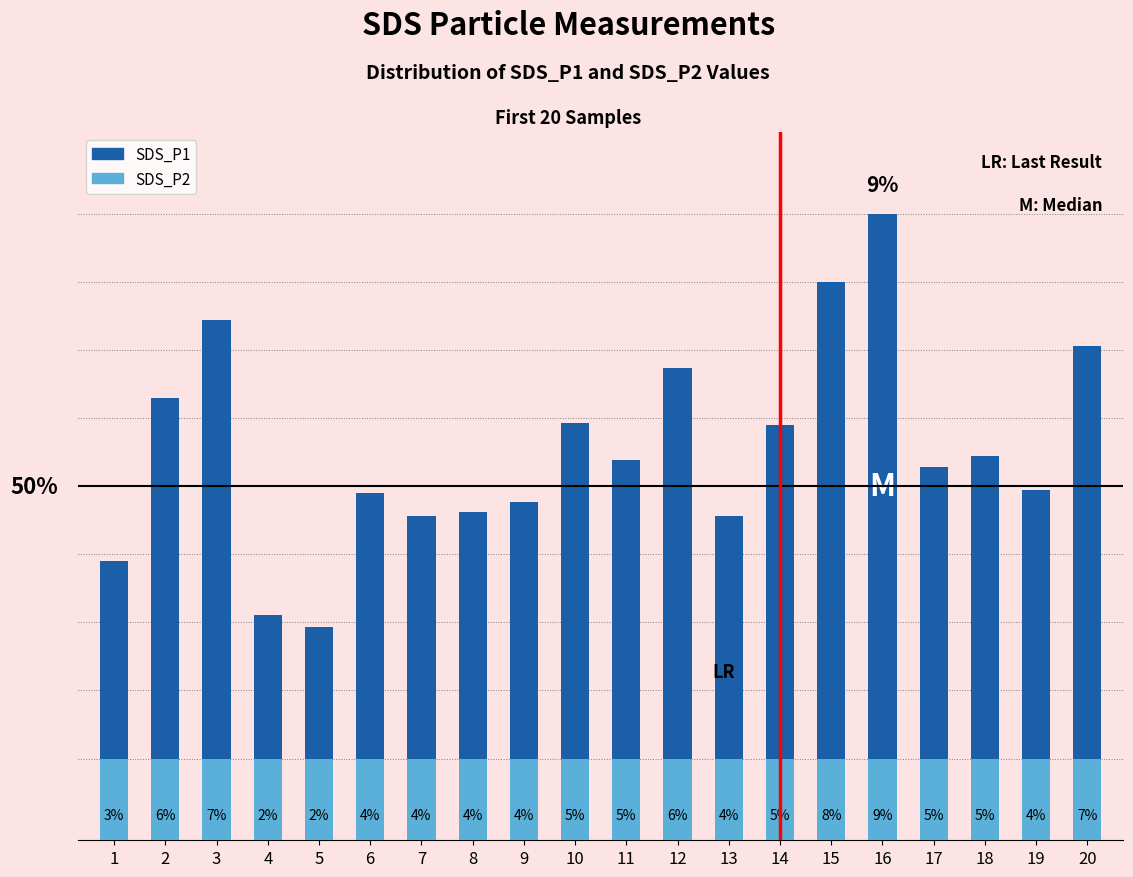

Which series has the largest range (max minus min)?

SDS_P1